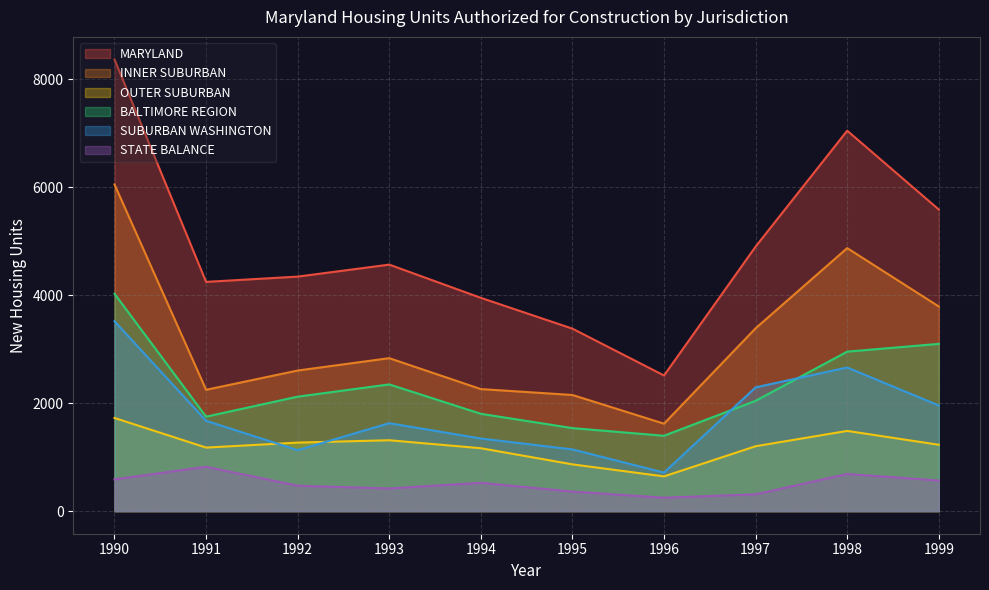

What is the difference between the second highest and second lowest values in the SUBURBAN WASHINGTON series?

1532